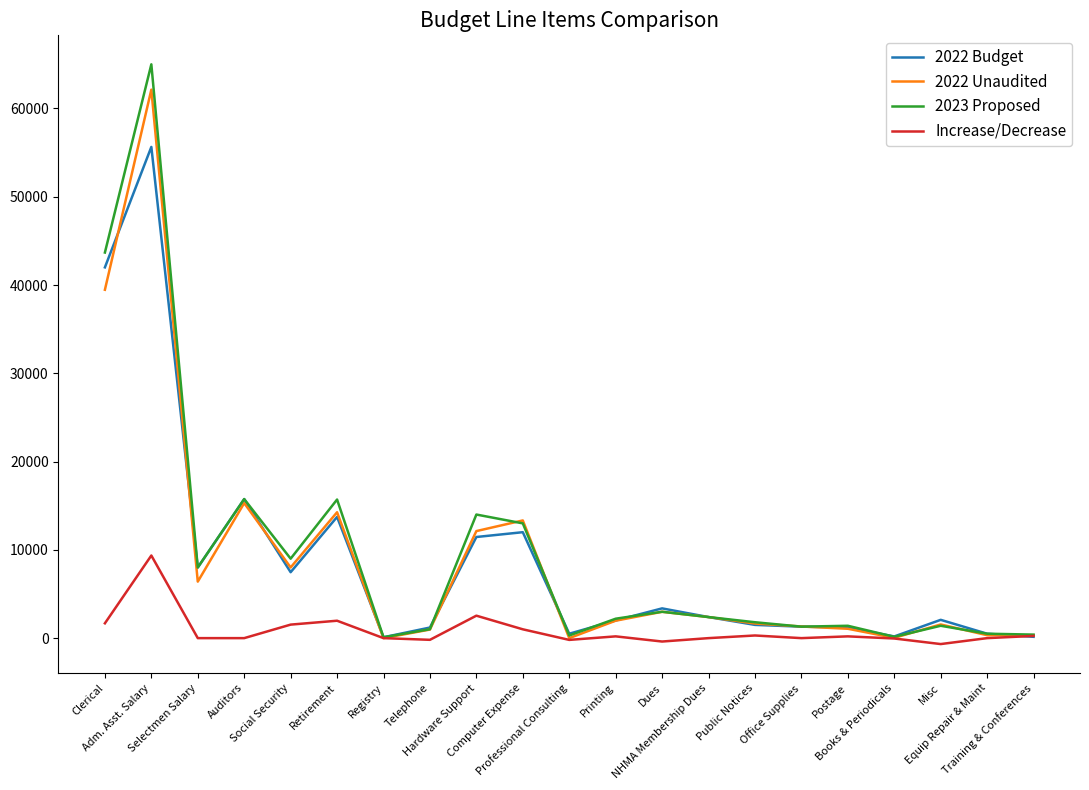

What is the maximum value for Increase/Decrease?

9360.0